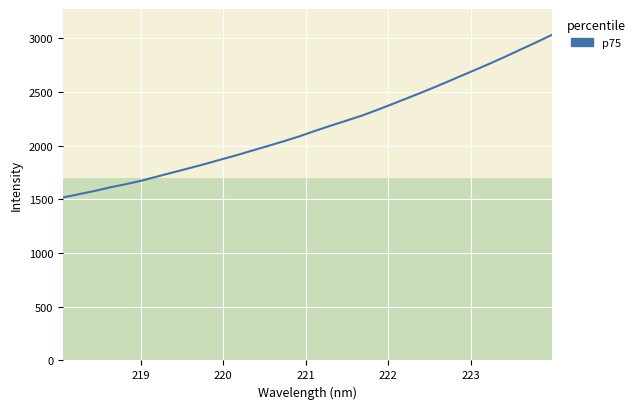

What is the greatest value displayed?

3030.4